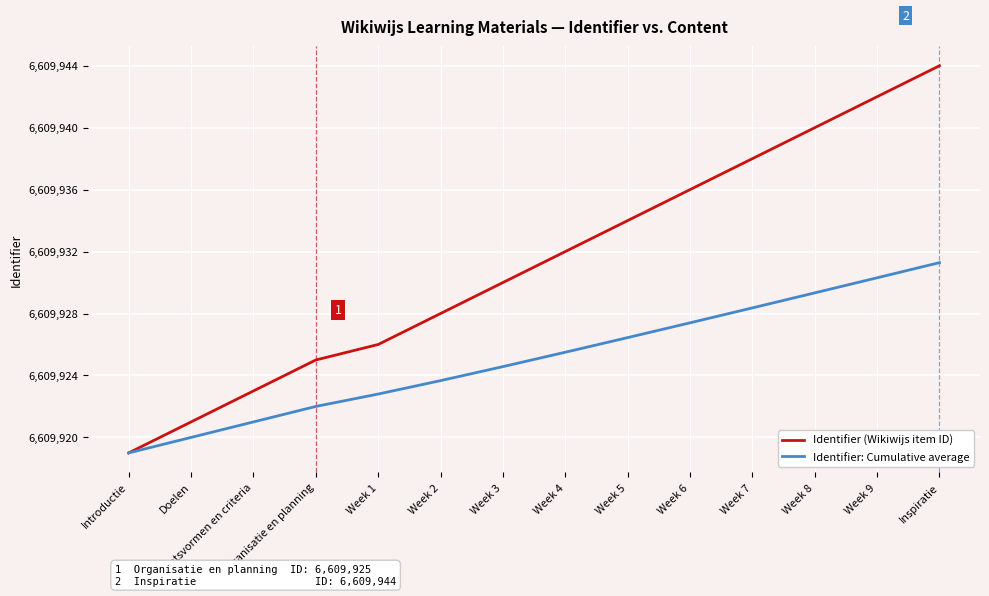

What are all the series names shown in the legend?

Identifier (Wikiwijs item ID), Identifier: Cumulative average